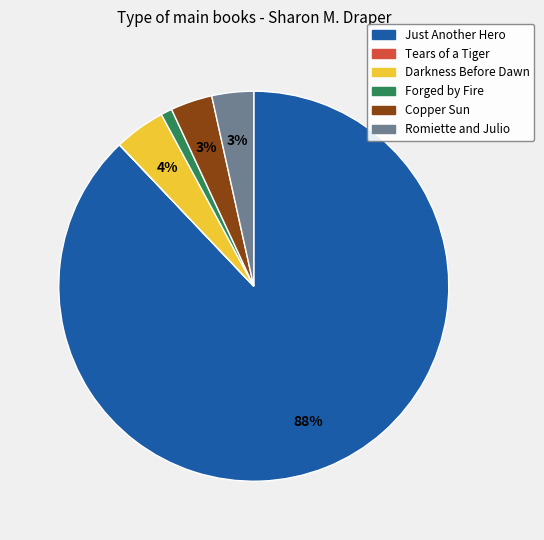

Is Romiette and Julio the majority of the pie?

No